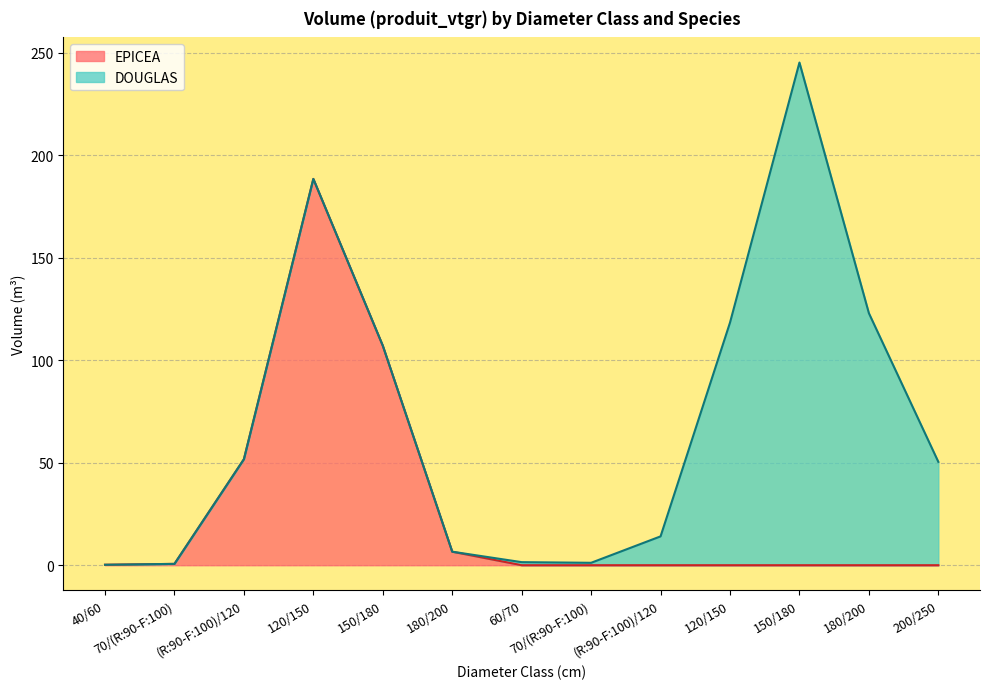

What are all the series names shown in the legend?

EPICEA, DOUGLAS